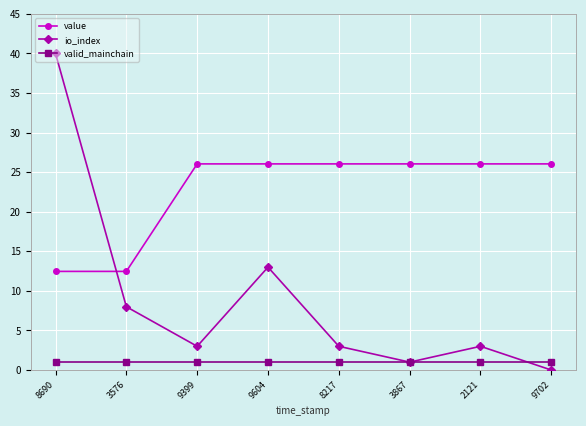

What are all the series names shown in the legend?

value, io_index, valid_mainchain